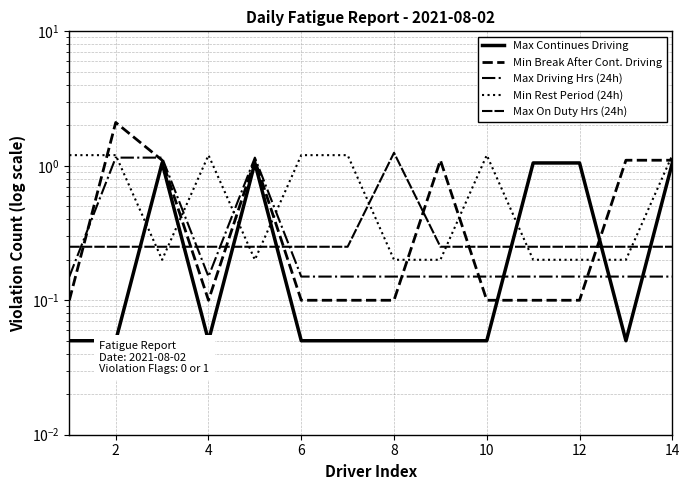

Which label corresponds to the largest value in the chart?

2